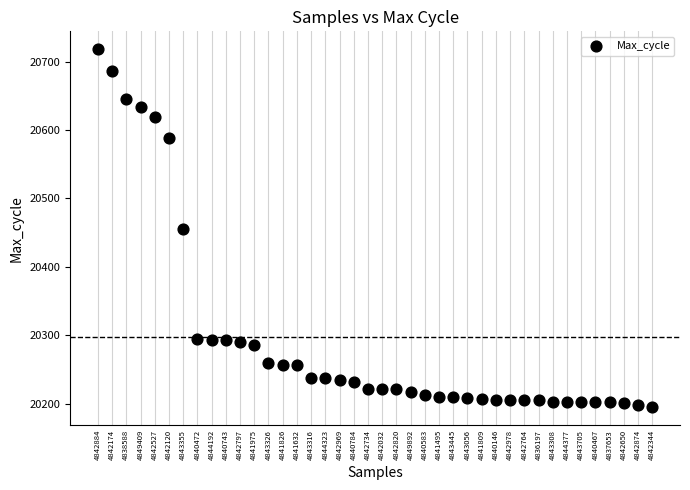

What is the range of Y values (max minus min)?

523